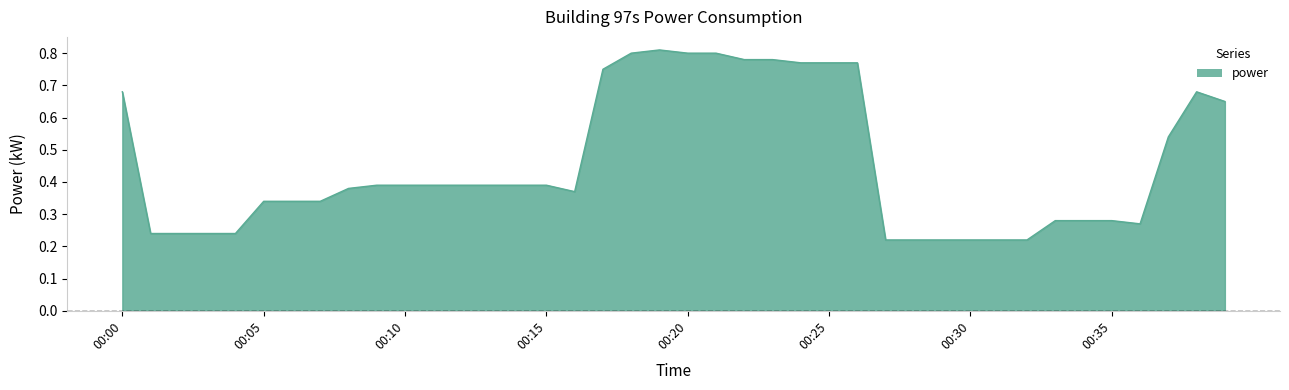

Which category has the lowest value across all series?

2023-09-09T00:27:00